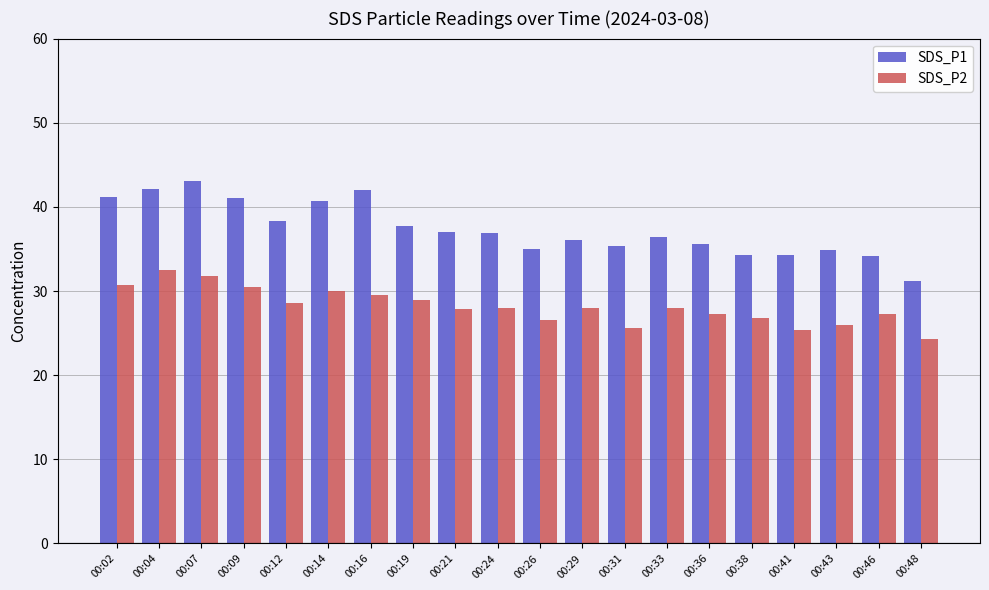

What is the average value of the SDS_P2 series?

28.2